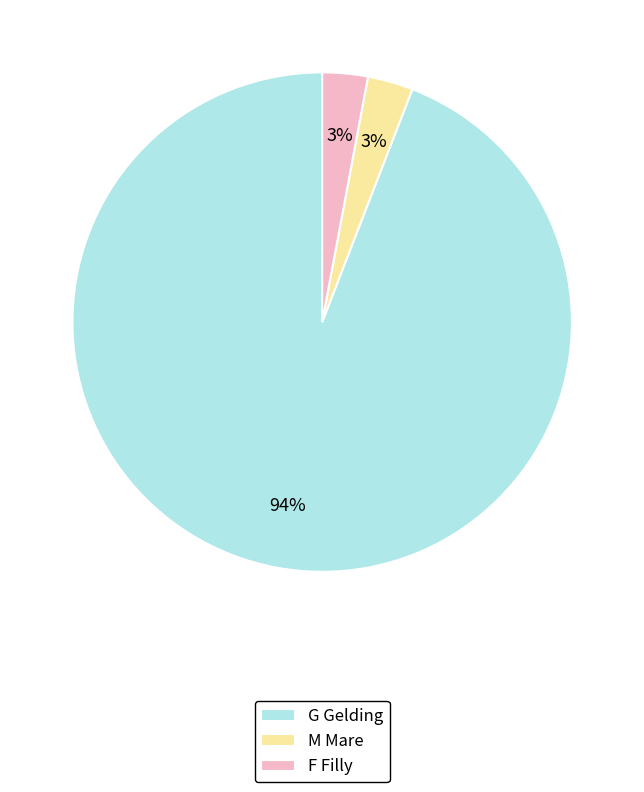

Which has a higher value, M Mare or G Gelding?

G Gelding